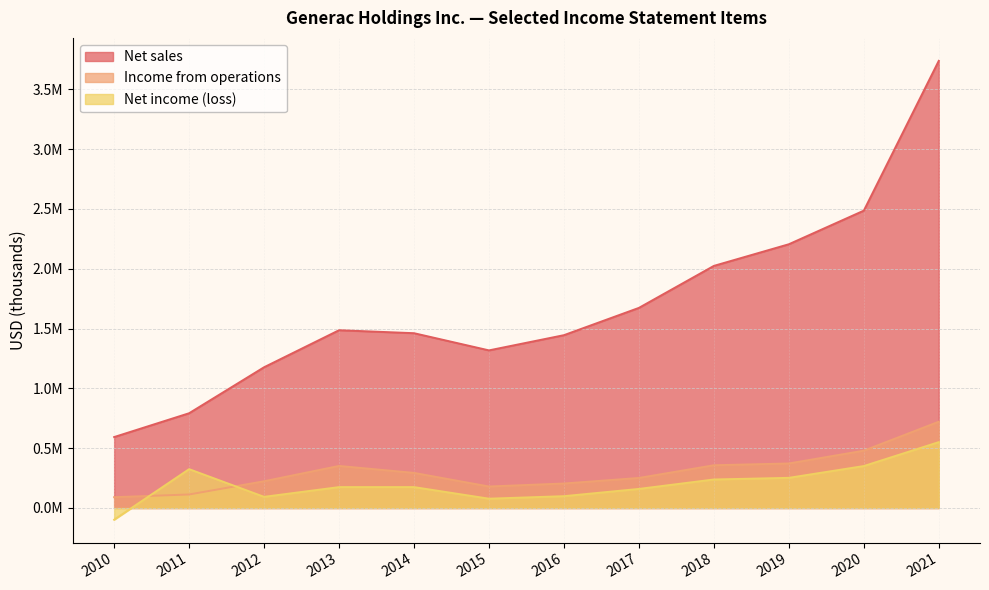

What is the difference between the Income from operations values at 2010 and 2021?

630840